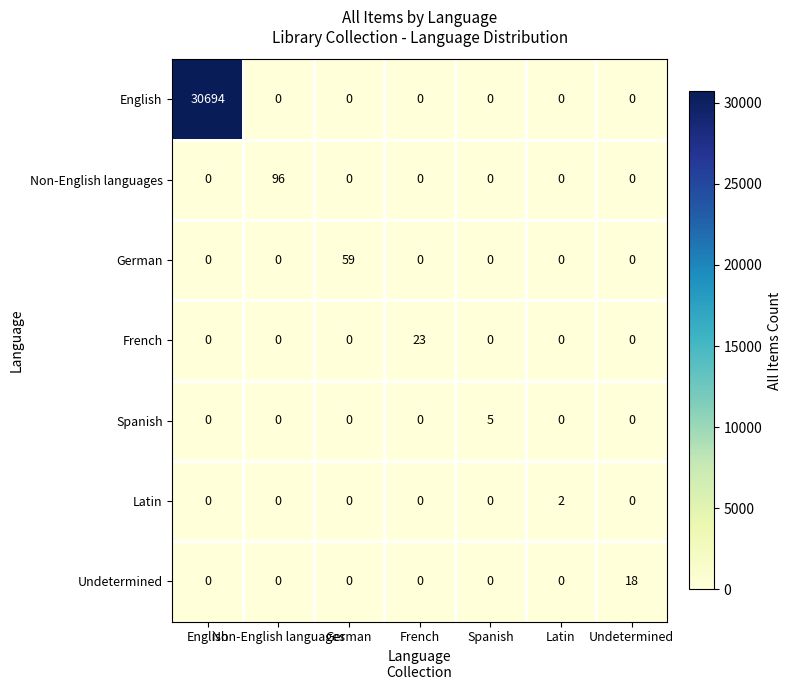

List the series in order of their peak value, highest first.

English, Non-English languages, German, French, Undetermined, Spanish, Latin